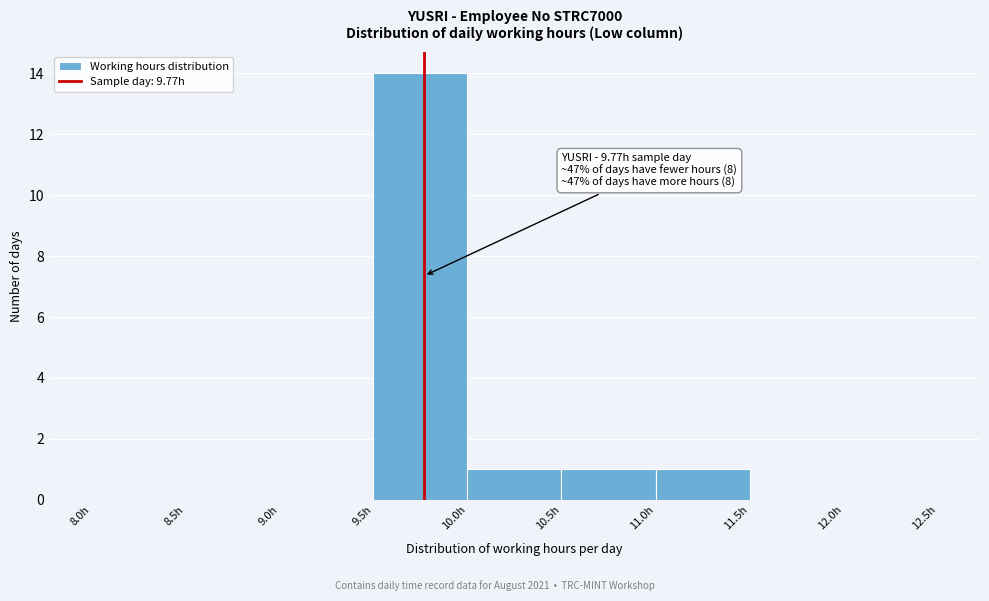

Which range on the x-axis has the tallest bar?

9.5 to 10.0